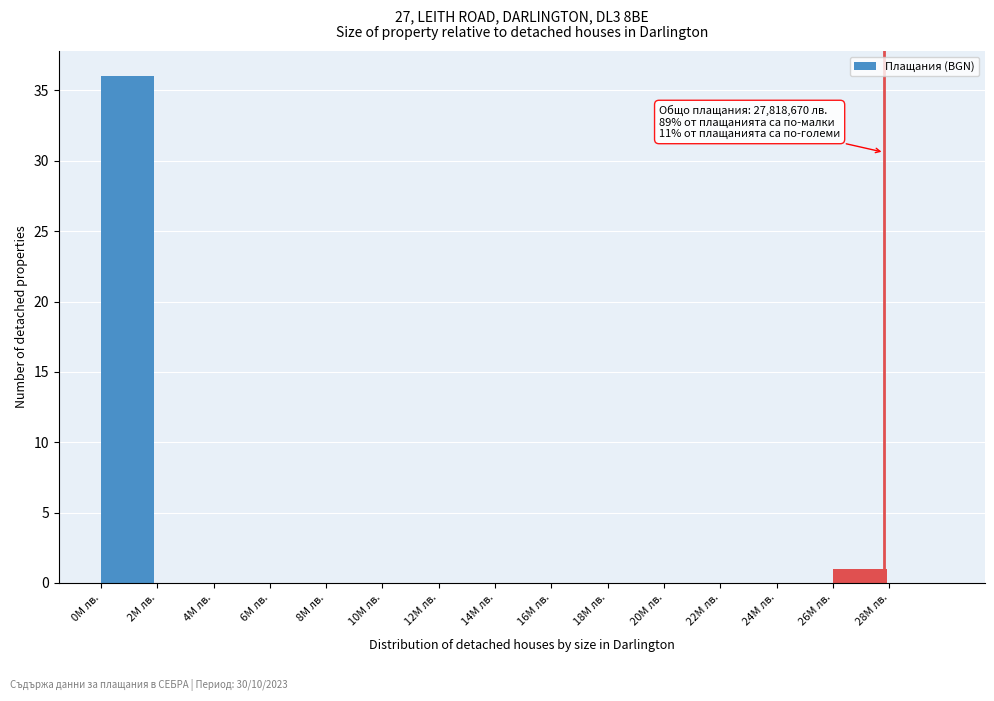

Reading left to right, transcribe all the data shown in this chart.

0M лв.=36	2M лв.=0	4M лв.=0	6M лв.=0	8M лв.=0	10M лв.=0	12M лв.=0	14M лв.=0	16M лв.=0	18M лв.=0	20M лв.=0	22M лв.=0	24M лв.=0	26M лв.=1	28M лв.=0